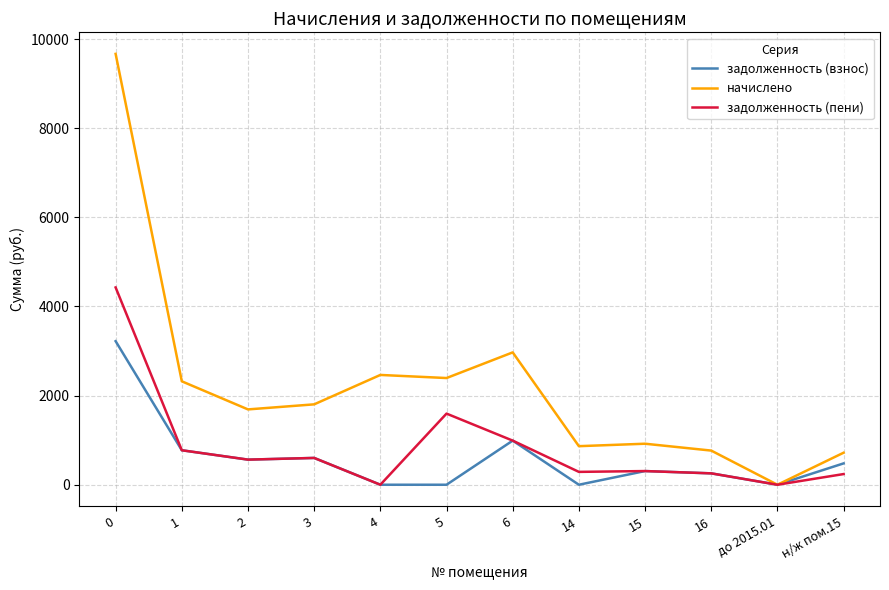

The value of задолженность (взнос) at 3 is 213.1. True or false?

False